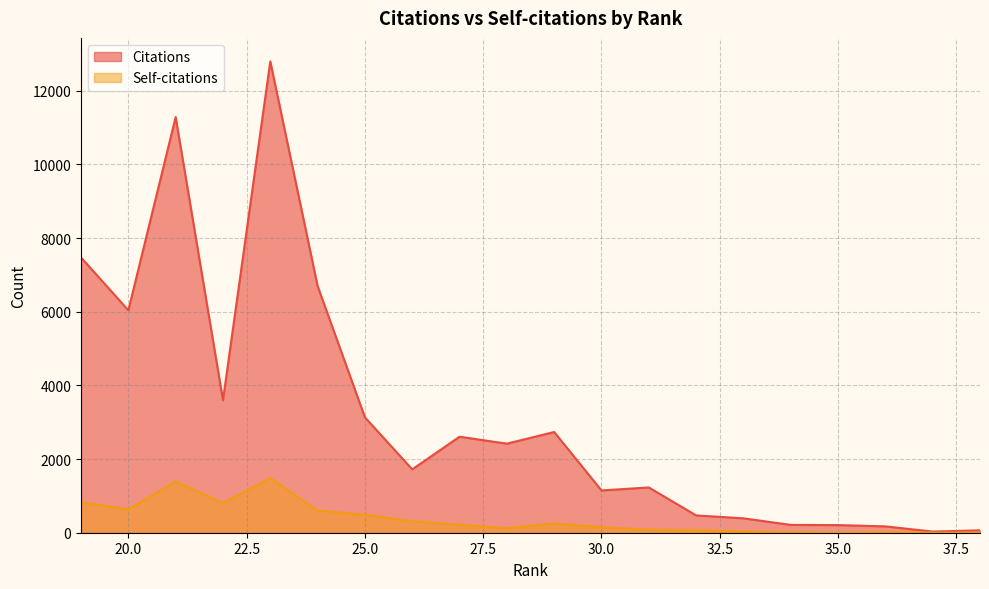

What is the maximum value for Citations?

12794